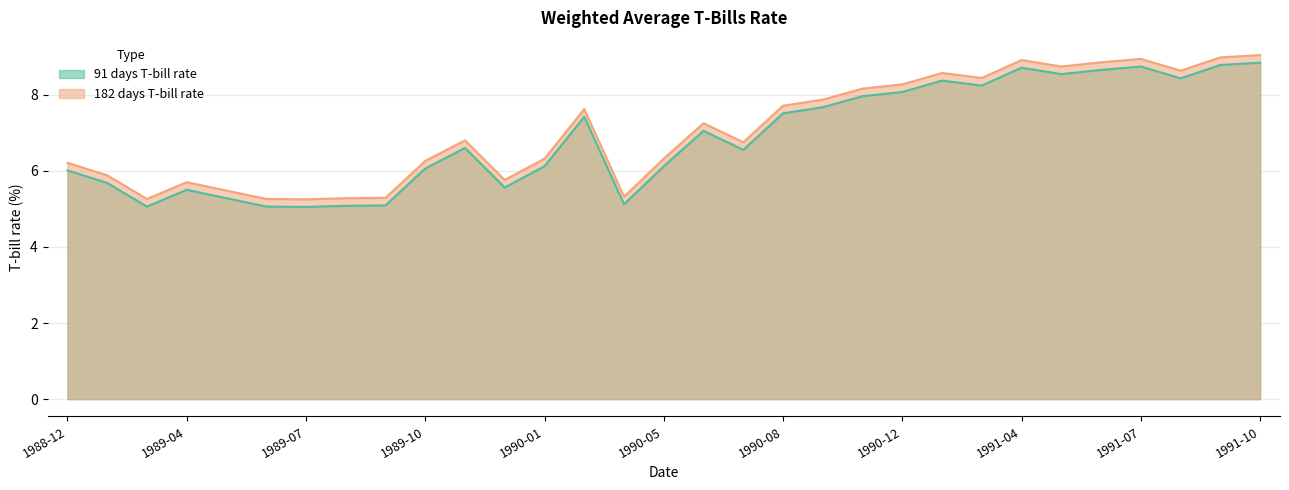

What is the maximum value shown in the chart?

9.0